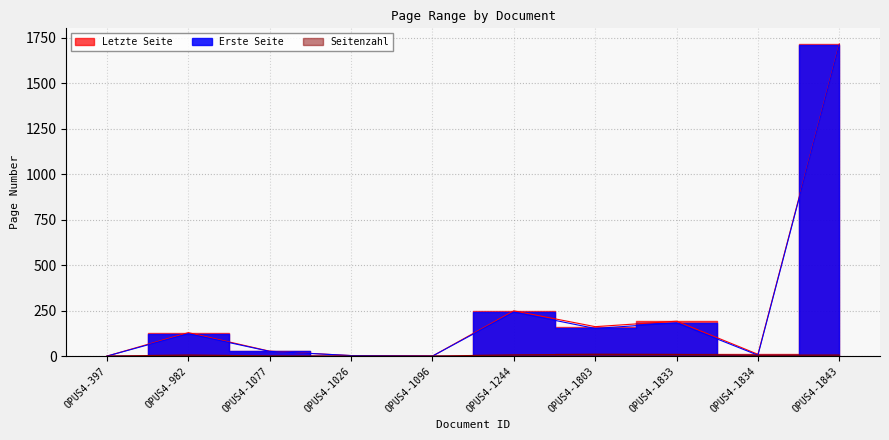

Rank the series at OPUS4-1834 from highest to lowest value.

Letzte Seite, Erste Seite, Seitenzahl